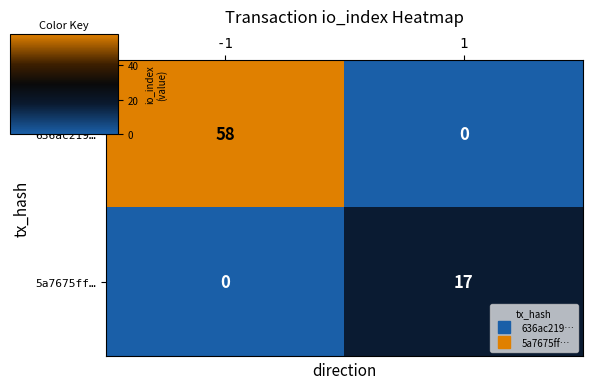

True or false: 5a7675ff… has a value of -11 at -1.

False